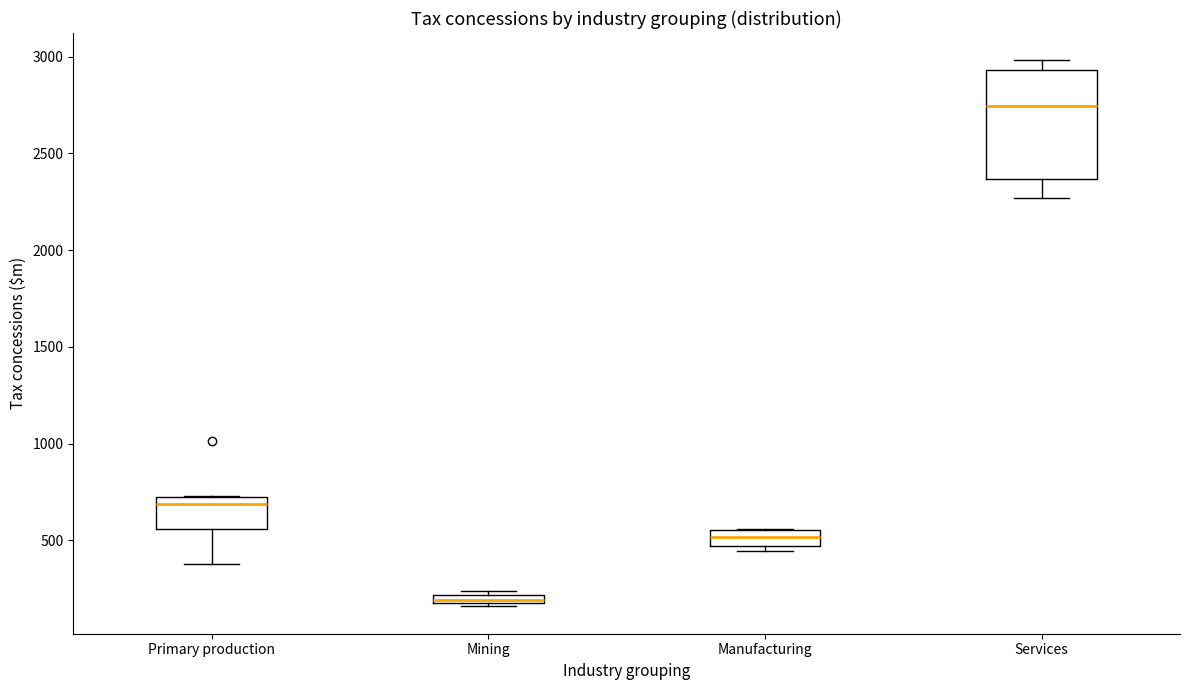

Where is the lower edge of the box for Manufacturing on the y-axis? The values are not printed on the chart, so give them approximately, as read against the axis.

450